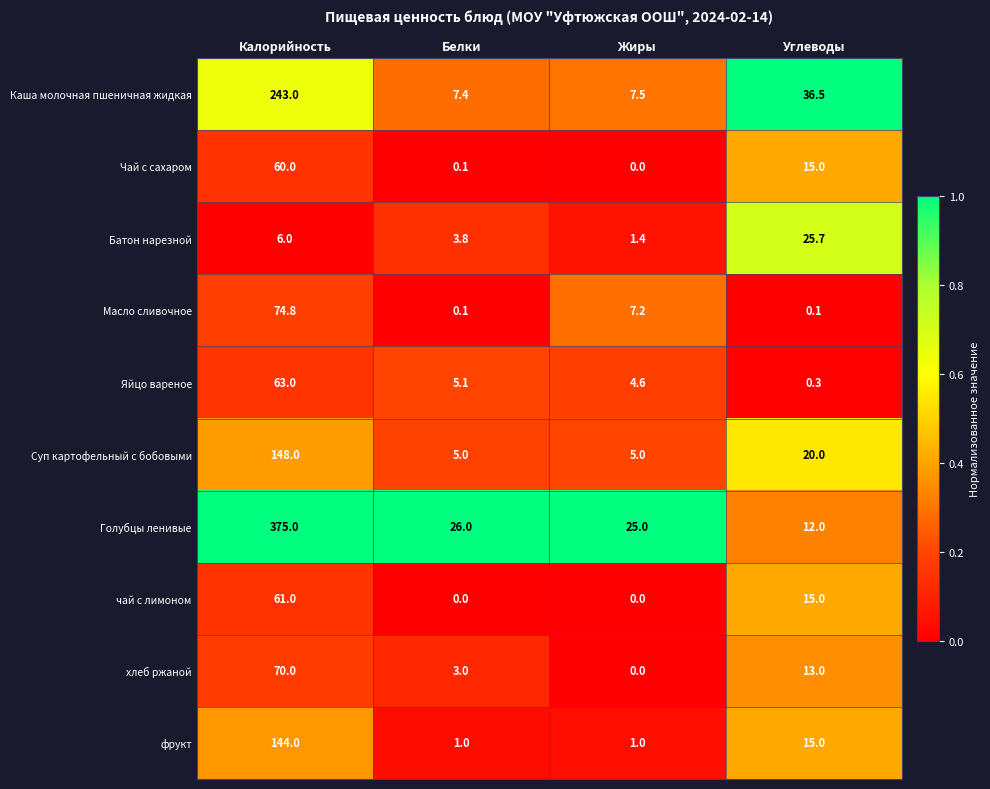

The value of чай с лимоном at Белки is 36.7. True or false?

False